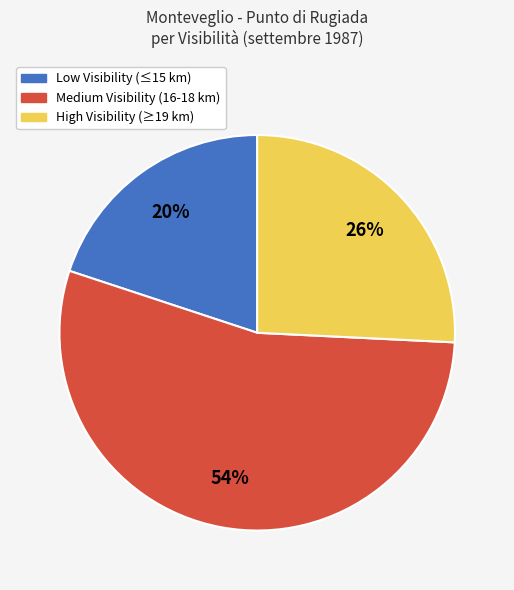

To the nearest percent, what percentage of the pie is High Visibility (≥19 km)?

26%